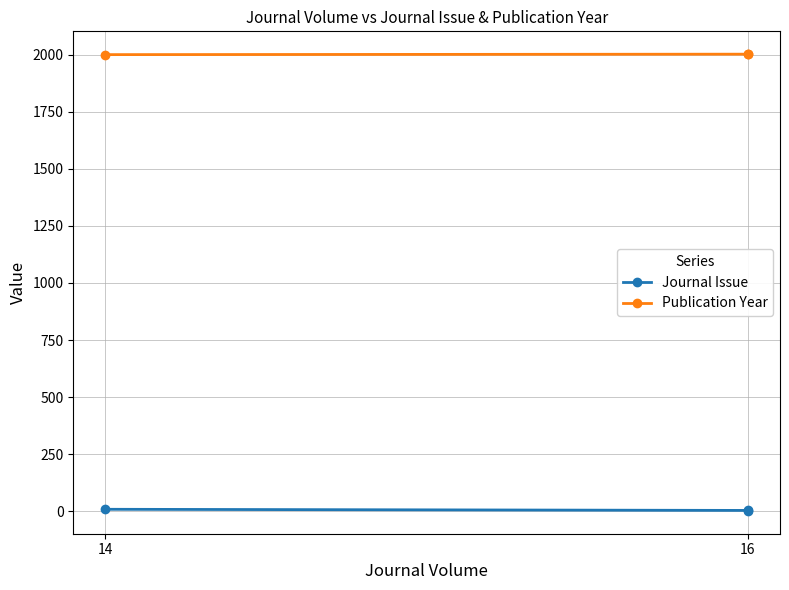

Does the chart have visible grid lines?

Yes